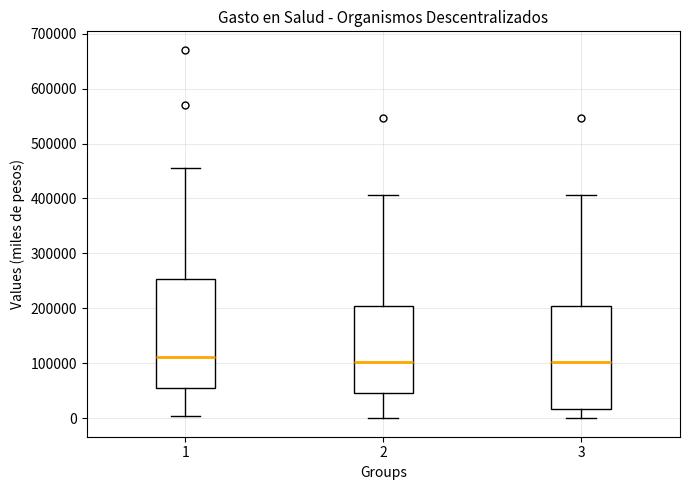

Reading left to right, read every box against the y-axis: the position of its median line, the range the box covers, and the ends of its whiskers. The values are not printed on the chart, so give them approximately, as read against the axis.

1: median 110000, box 60000 to 250000, whiskers 0 to 450000
2: median 100000, box 50000 to 200000, whiskers 0 to 410000
3: median 100000, box 20000 to 200000, whiskers 0 to 410000